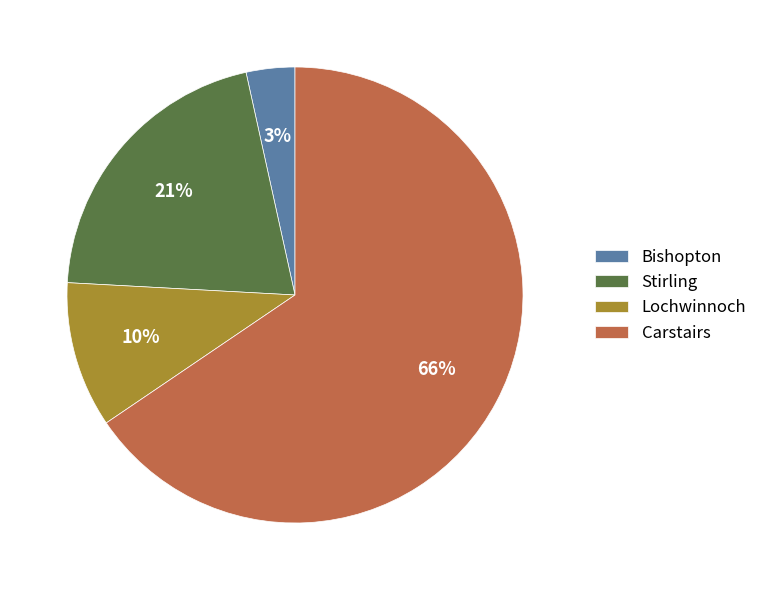

Does any single category account for the majority?

Yes